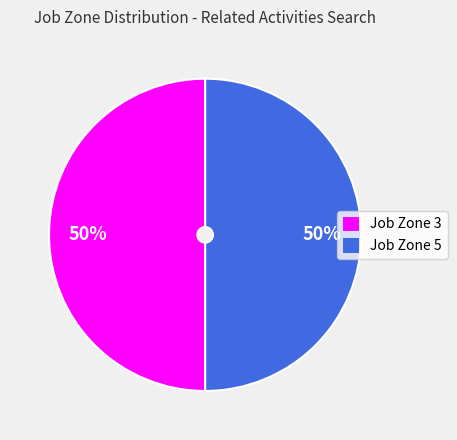

To the nearest percent, what is the average slice percentage?

50%